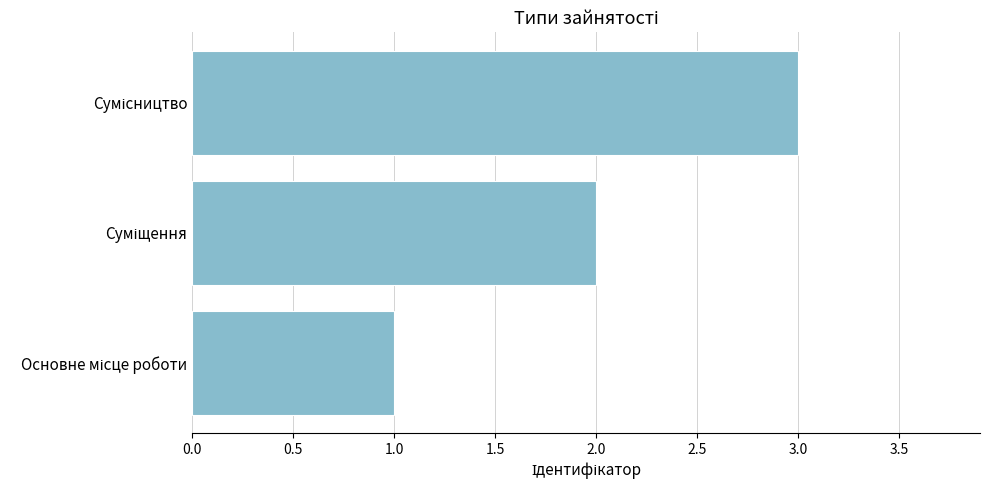

What is the sum of all values?

6